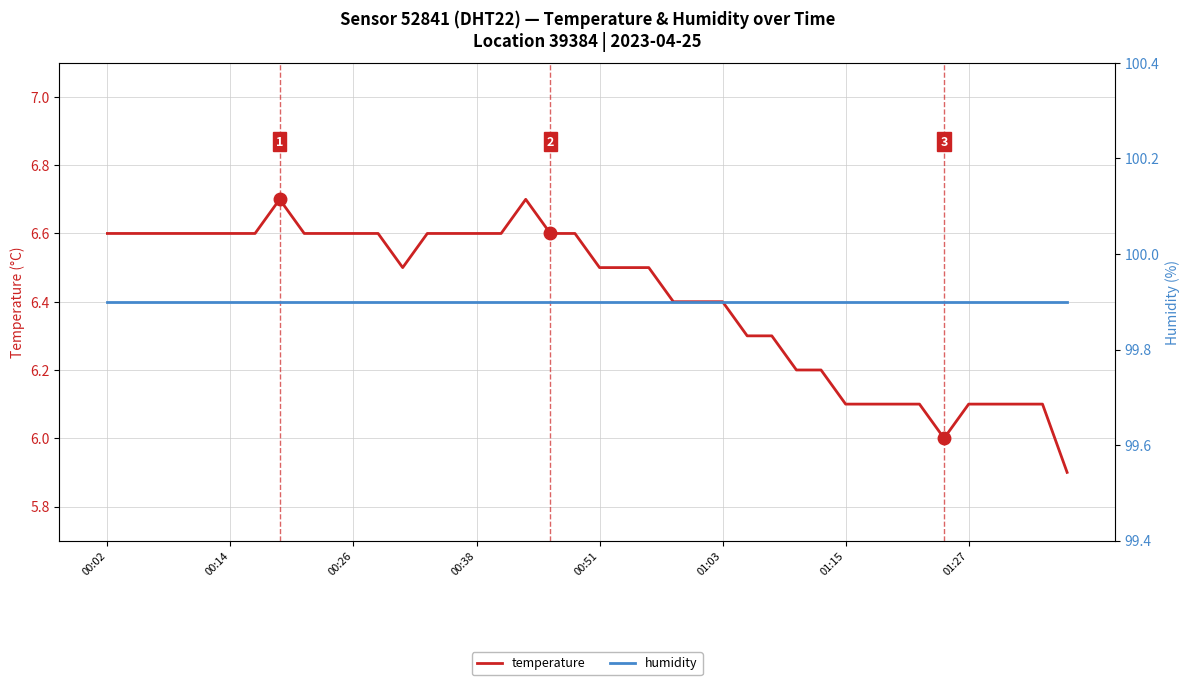

The temperature series shows 2.0 at 37. True or false?

False